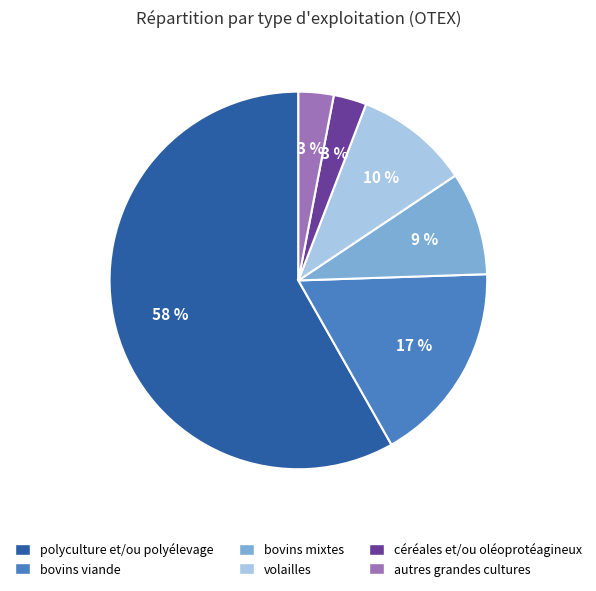

To the nearest percent, what is the average slice percentage?

17%